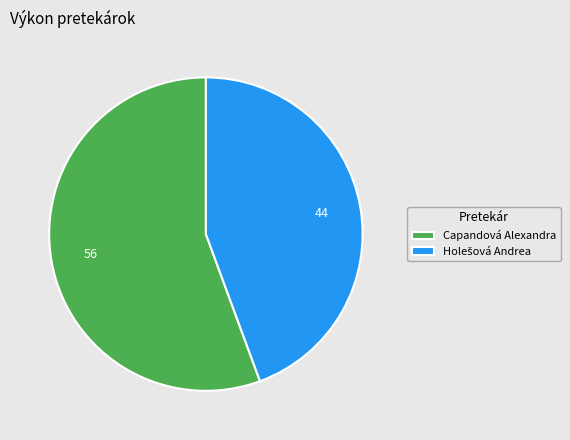

Is there any slice that represents more than half of the pie?

Yes